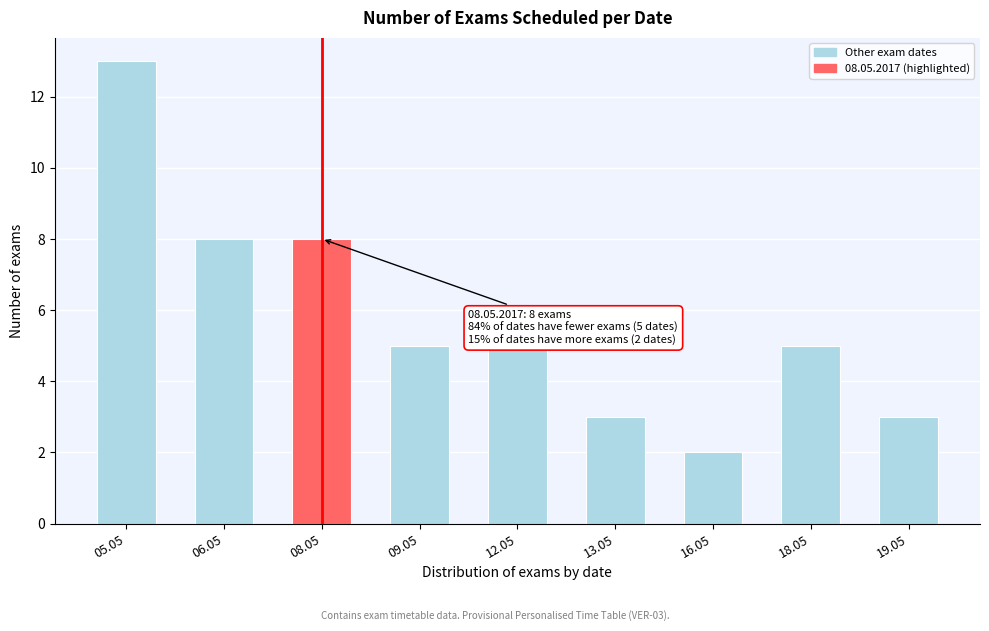

Reading right to left, what are all the values shown in this chart?

19.05=3	18.05=5	16.05=2	13.05=3	12.05=5	09.05=5	08.05=8	06.05=8	05.05=13